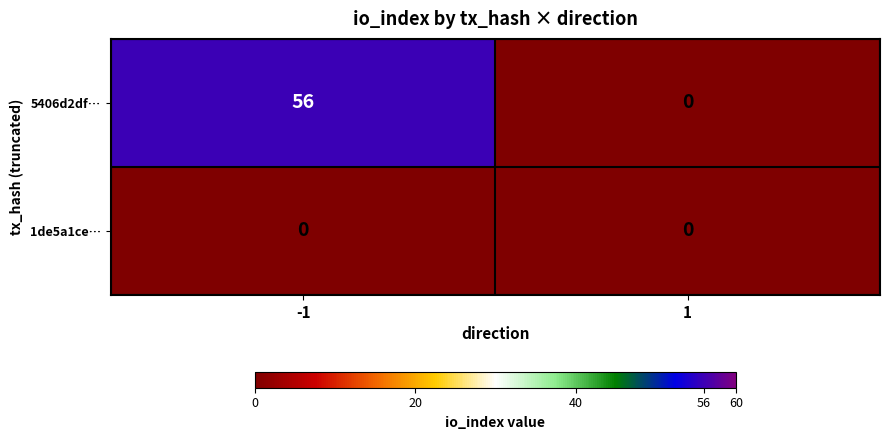

Which series has the largest total across all categories?

5406d2df…